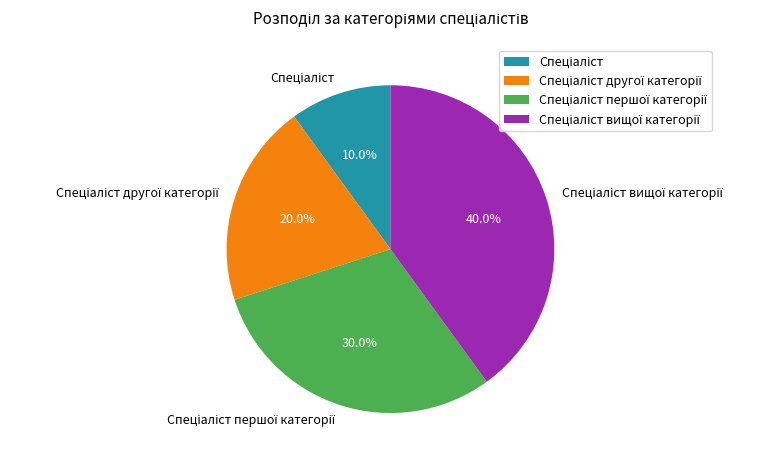

To the nearest percent, what is the average slice percentage?

25%